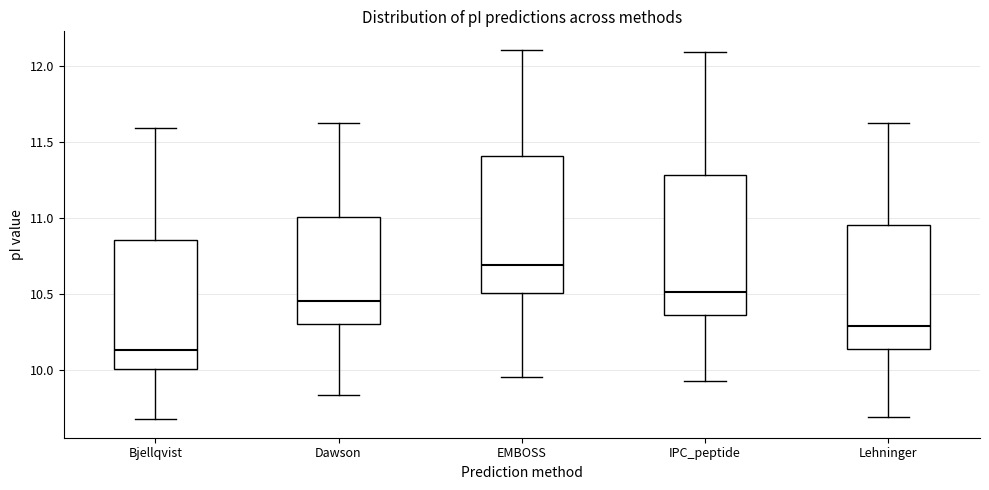

Reading left to right, read every box against the y-axis: the position of its median line, the range the box covers, and the ends of its whiskers. The values are not printed on the chart, so give them approximately, as read against the axis.

Bjellqvist: median 10.15, box 10.00 to 10.85, whiskers 9.70 to 11.60
Dawson: median 10.45, box 10.30 to 11.00, whiskers 9.85 to 11.60
EMBOSS: median 10.70, box 10.50 to 11.40, whiskers 9.95 to 12.10
IPC_peptide: median 10.50, box 10.35 to 11.30, whiskers 9.95 to 12.10
Lehninger: median 10.30, box 10.15 to 10.95, whiskers 9.70 to 11.60